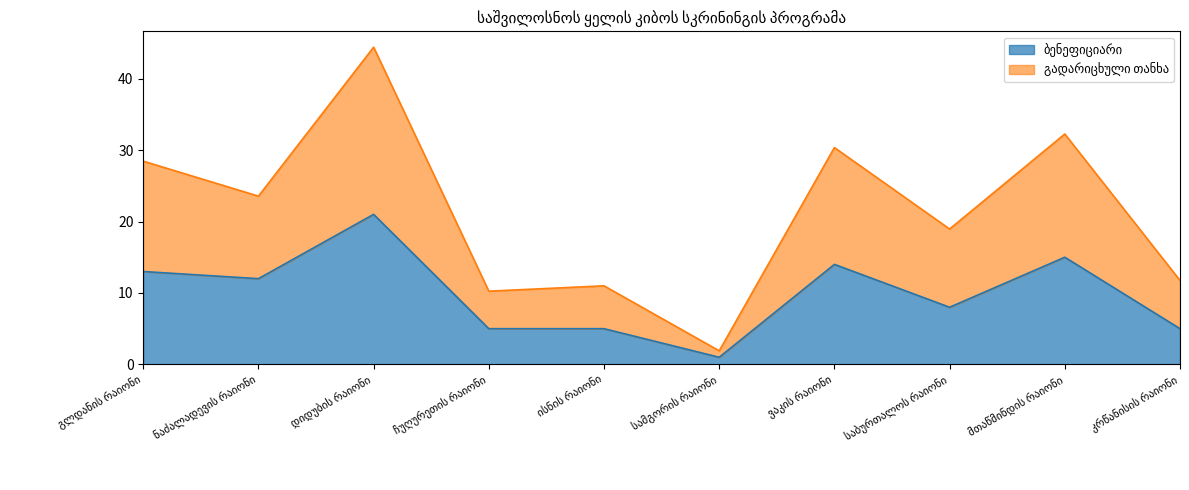

In გადარიცხული თანხა, how many points are lower than both neighbors (excluding endpoints)?

4